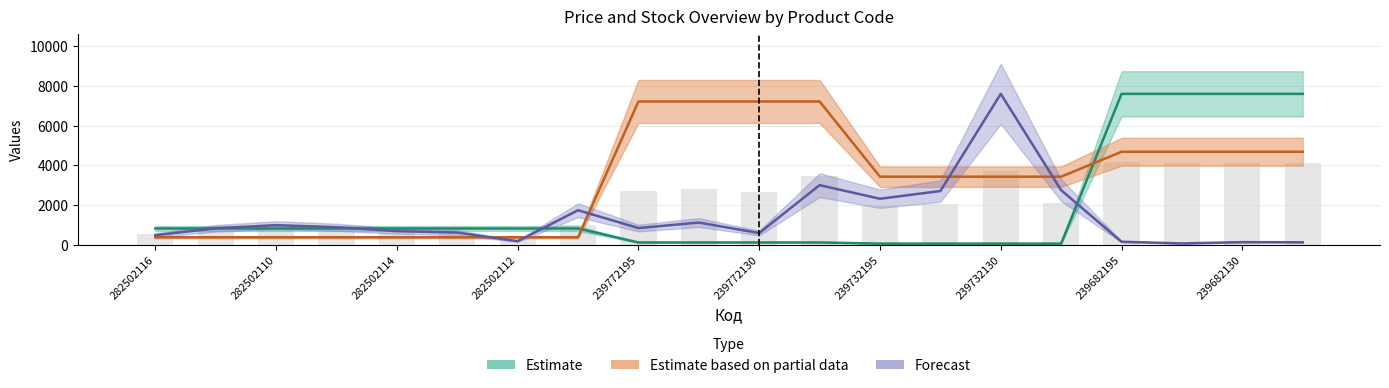

What are all the series names shown in the legend?

Estimate, Estimate based on partial data, Forecast